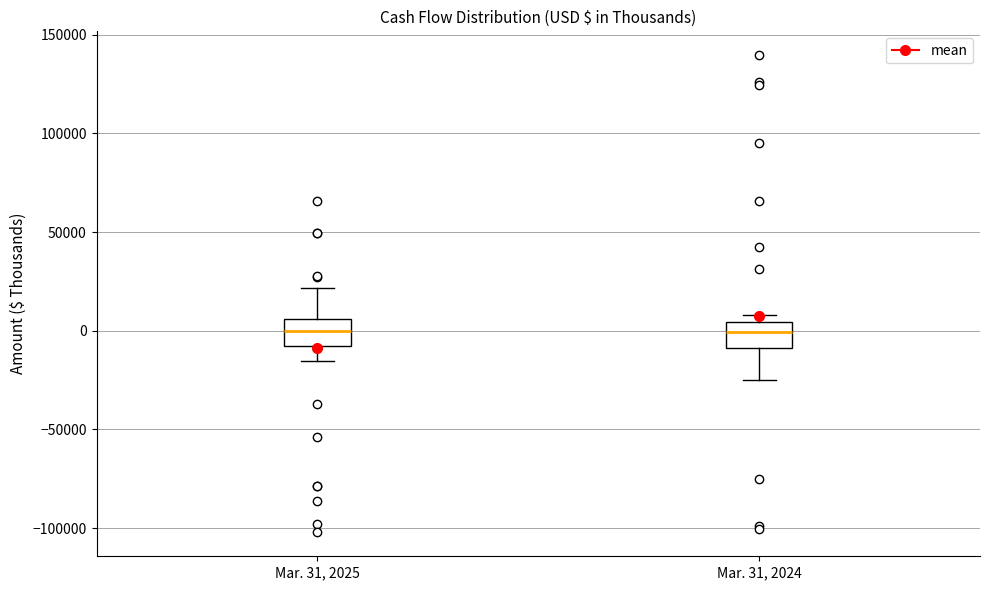

Reading left to right, read every box against the y-axis: the position of its median line, the range the box covers, and the ends of its whiskers. The values are not printed on the chart, so give them approximately, as read against the axis.

Mar. 31, 2025: median 0, box -10000 to 5000, whiskers -15000 to 20000
Mar. 31, 2024: median 0, box -10000 to 5000, whiskers -25000 to 10000